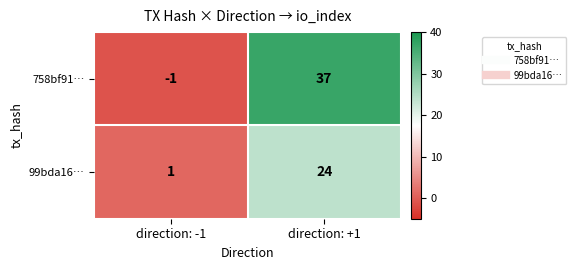

Reading right to left, what are all the values shown in this chart?

758bf91…: 37	-1
99bda16…: 24	1